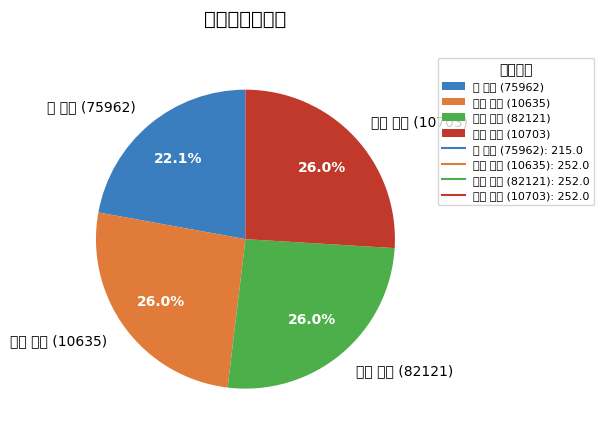

Rank the categories by value from lowest to highest.

敖 金平 (75962), 岡田 達也 (10635), 富田 卓朗 (82121), 直井 美貴 (10703)